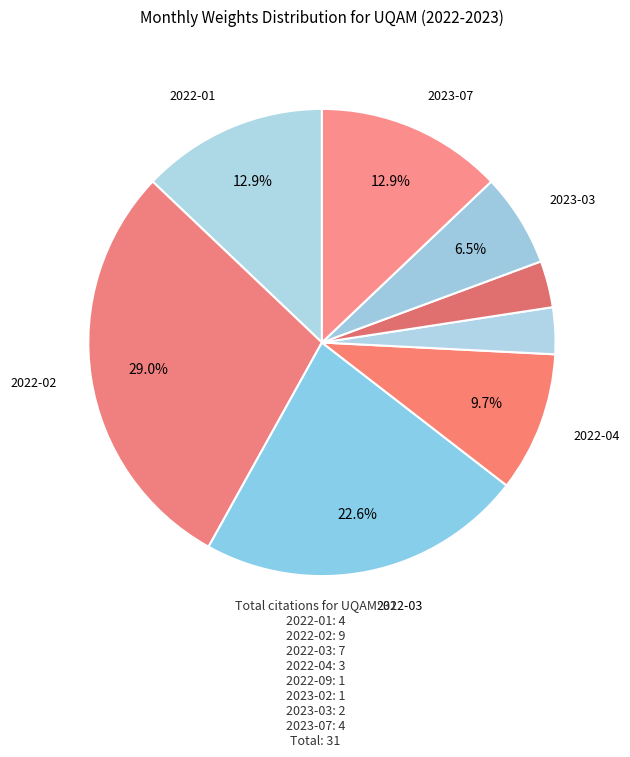

How many slices are in this pie chart?

8